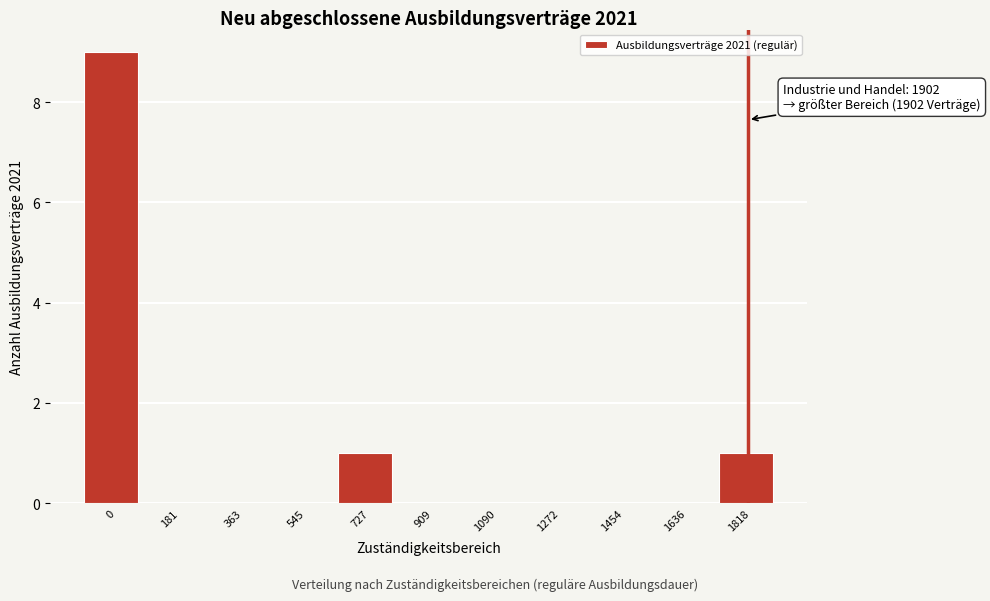

Reading right to left, extract all data points from this chart.

1818=1	1636=0	1454=0	1272=0	1090=0	909=0	727=1	545=0	363=0	181=0	0=9